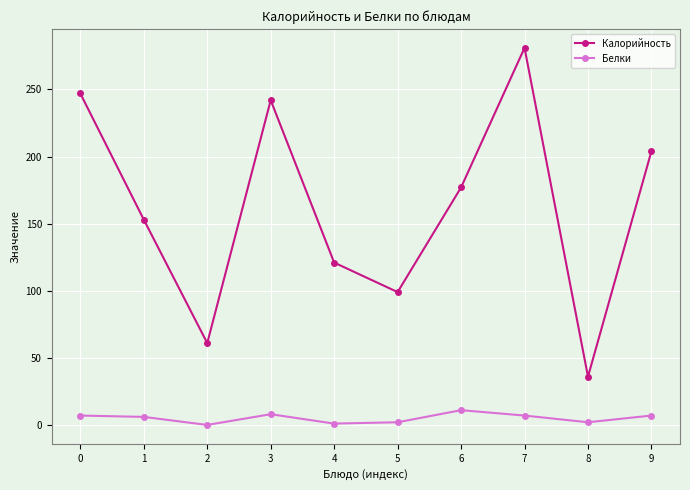

Which series has the widest spread of values?

Калорийность